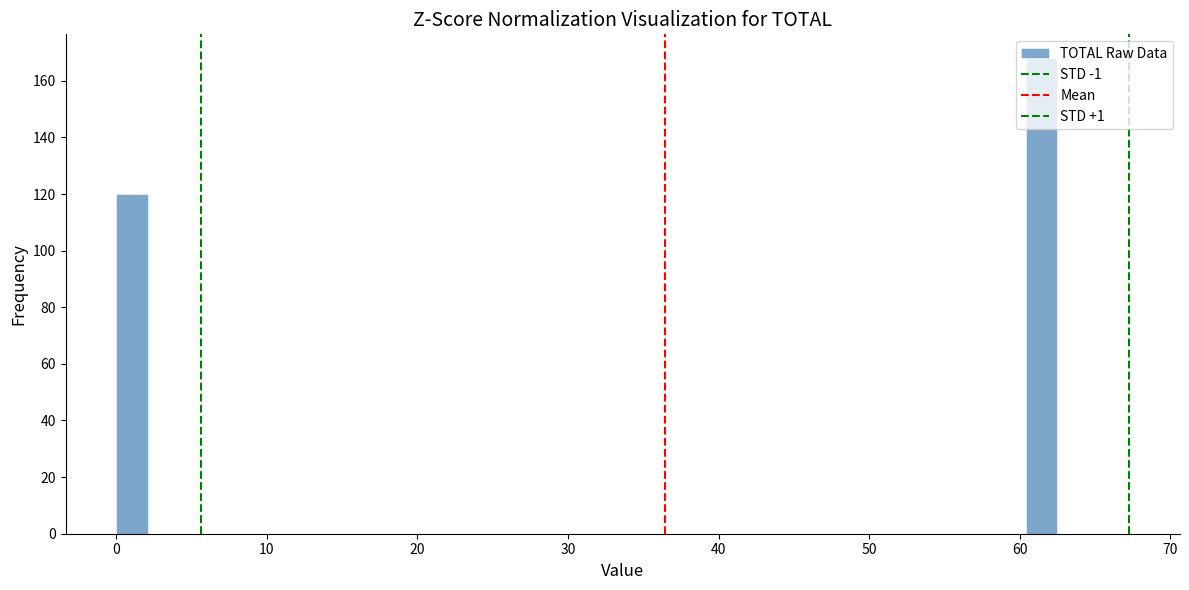

Read against the x-axis, roughly where is the centre of the tallest bar?

61